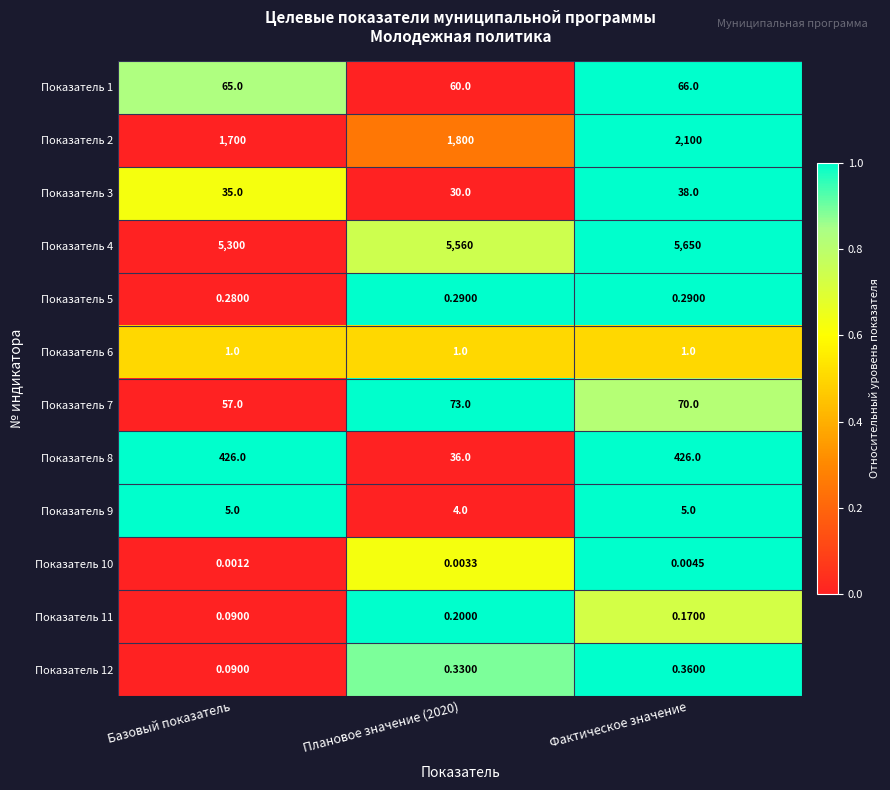

Which series has the largest range (max minus min)?

Показатель 2